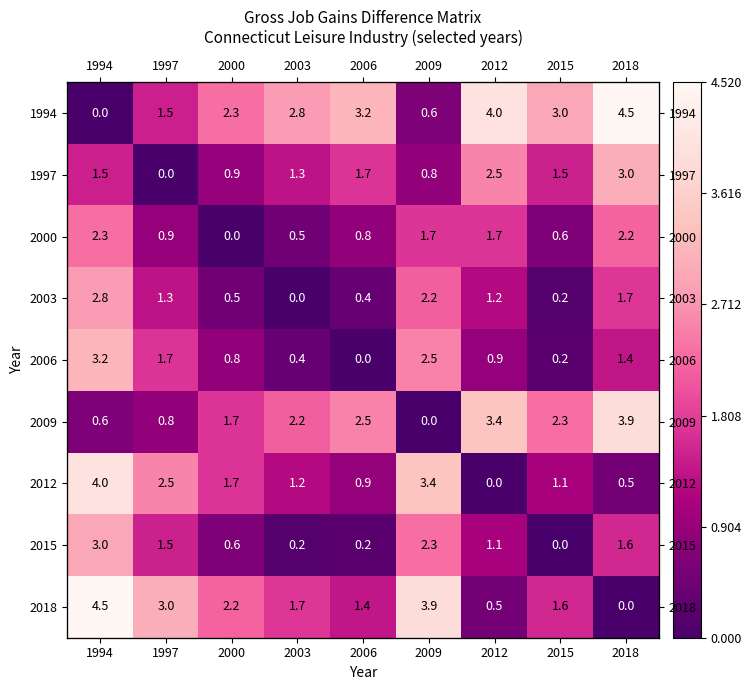

Rank the series at 2003 from highest to lowest value.

1994, 2009, 2018, 1997, 2012, 2000, 2006, 2015, 2003